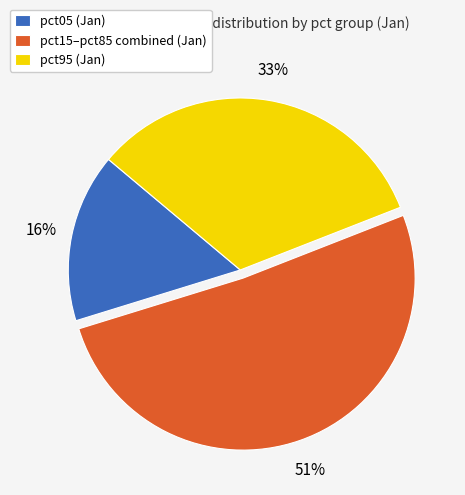

True or false: pct95 (Jan) accounts for 33% of the total.

True